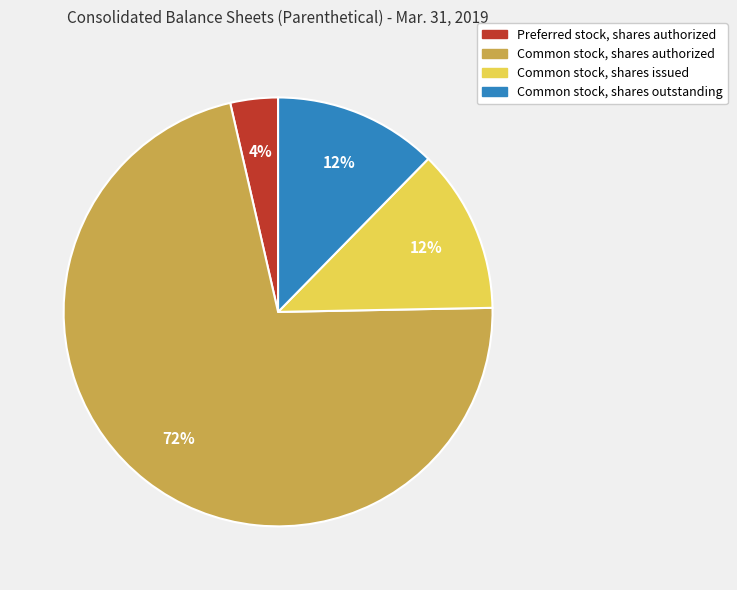

To the nearest percent, what percentage of the pie is Common stock, shares issued?

12%